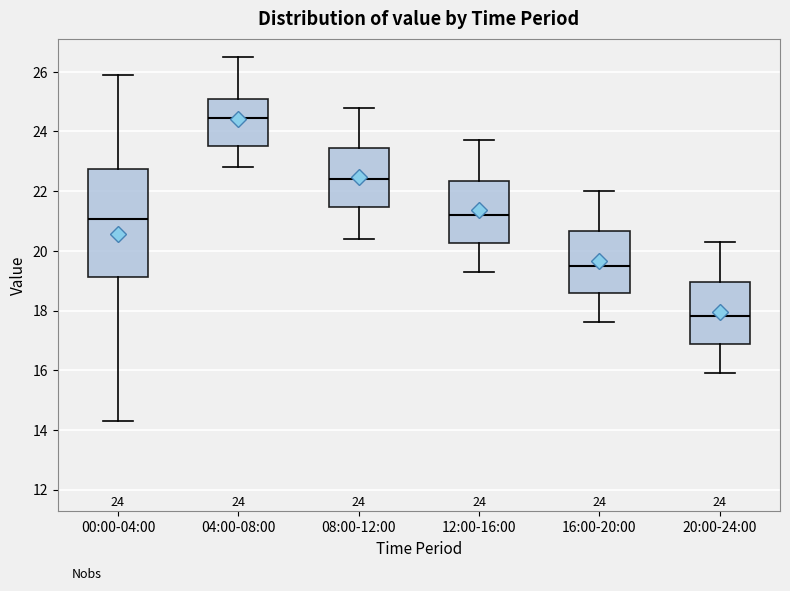

Which box's median line is the highest?

04:00-08:00